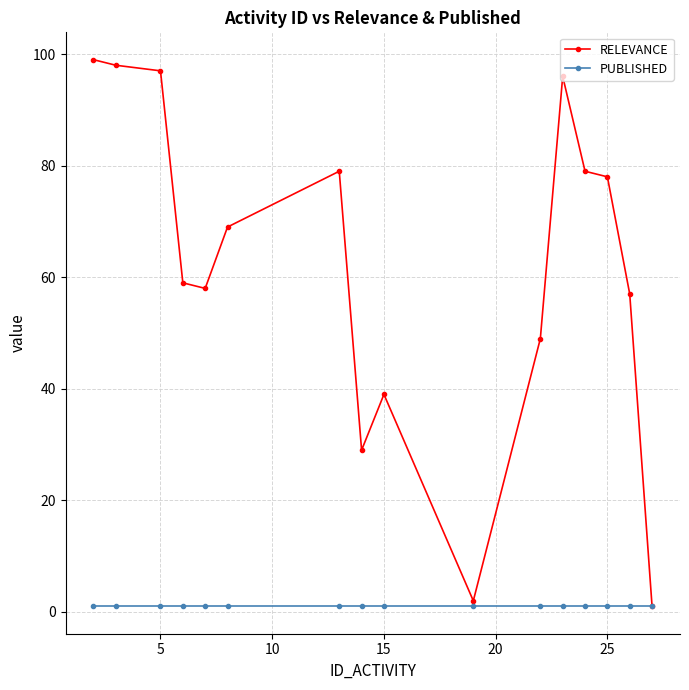

Which series has the largest range (max minus min)?

RELEVANCE